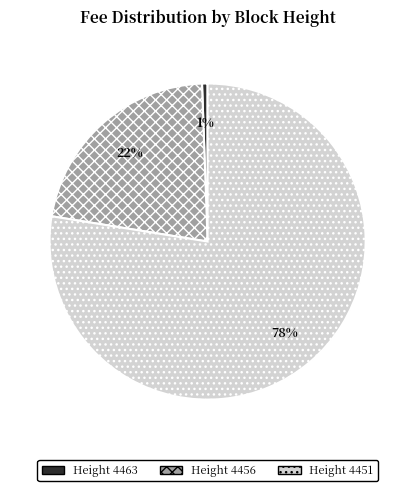

To the nearest percent, what is the average slice percentage?

33%